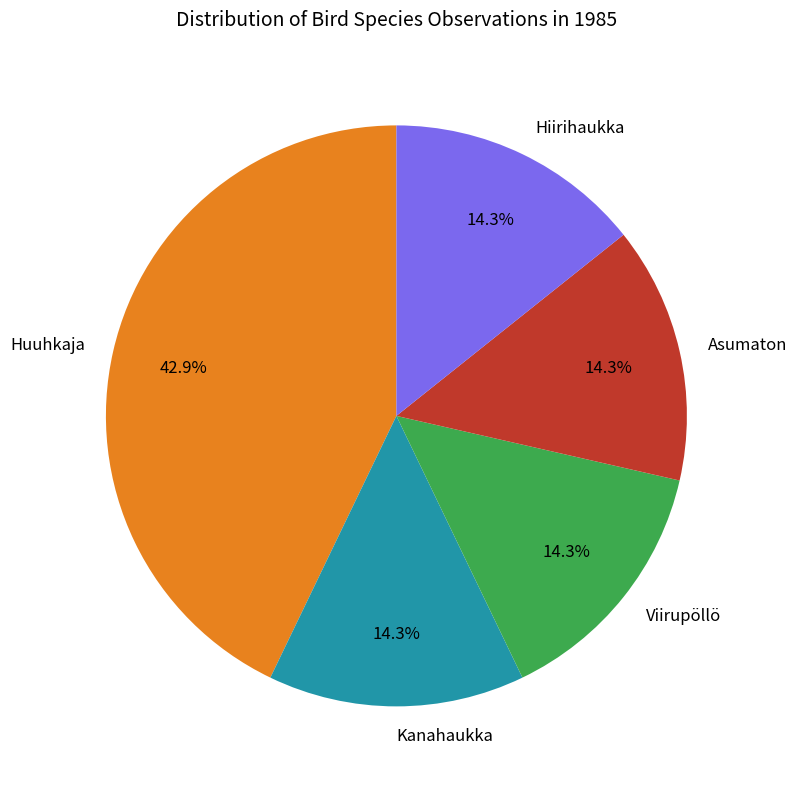

Does any single category account for the majority?

No